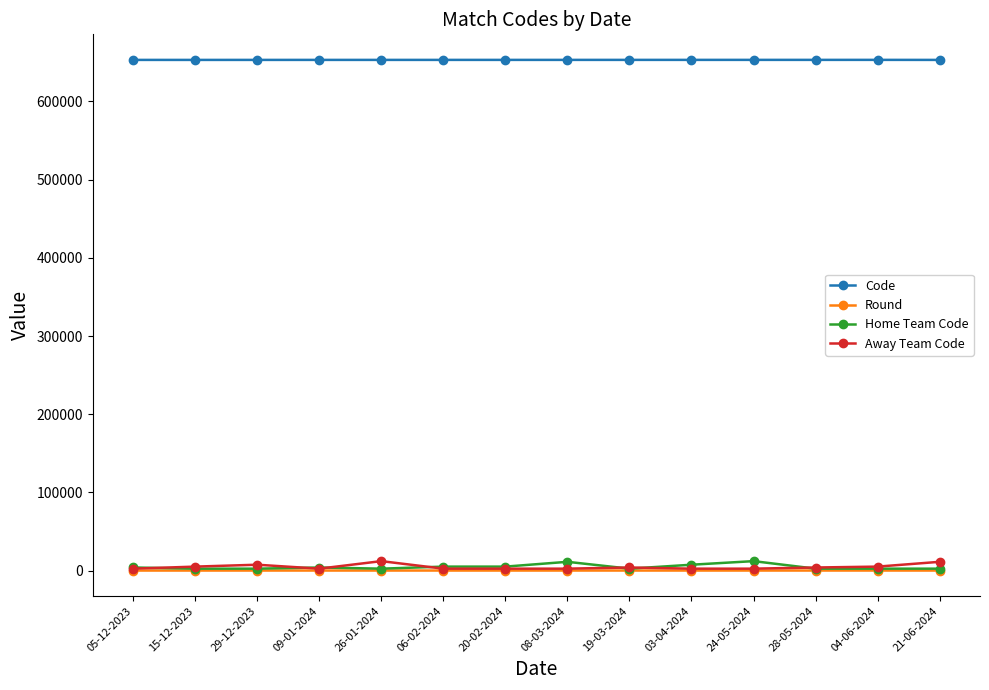

What is the value of the Round point at the 11th from the left?

13